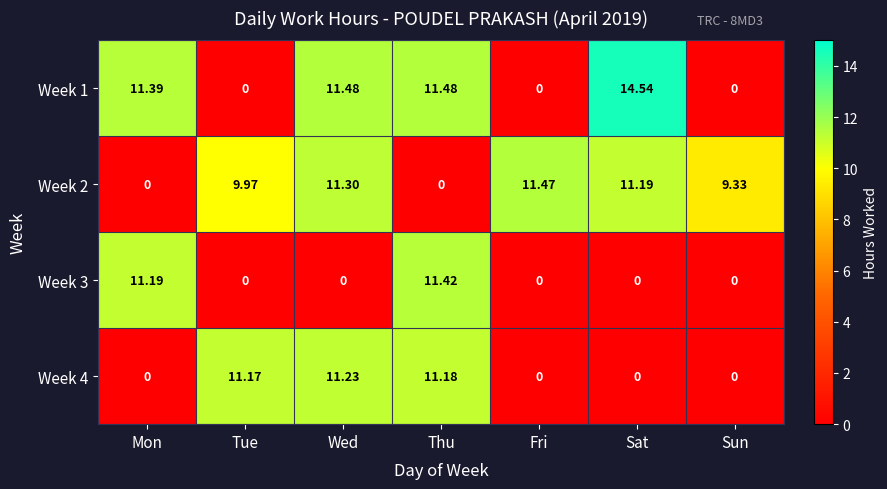

What is the greatest value displayed?

14.5